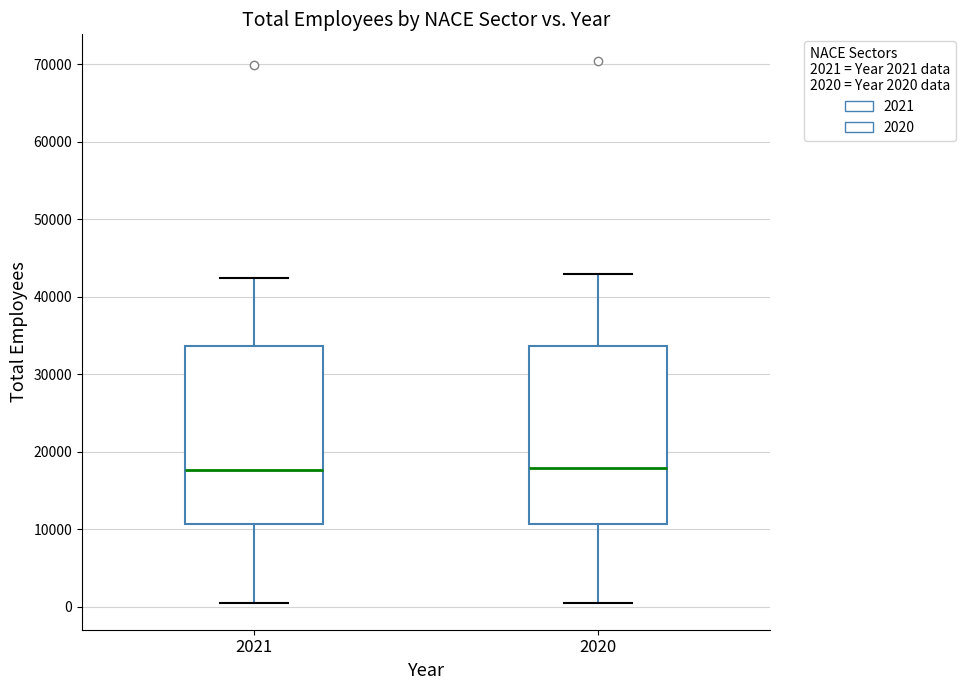

Where does the upper whisker of the box at x = 2020 end on the y-axis? The values are not printed on the chart, so give them approximately, as read against the axis.

43000